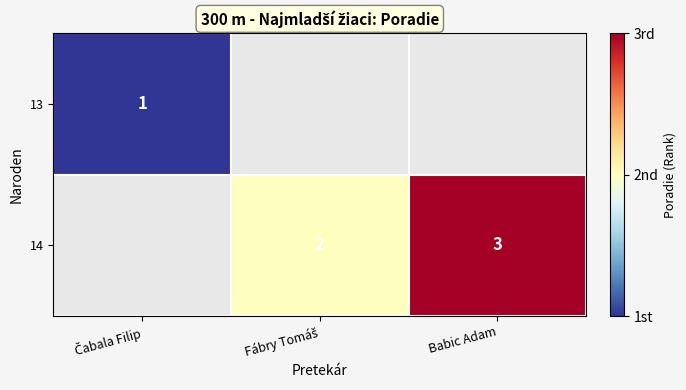

True or false: 14 has a value of 3 at Babic Adam.

True